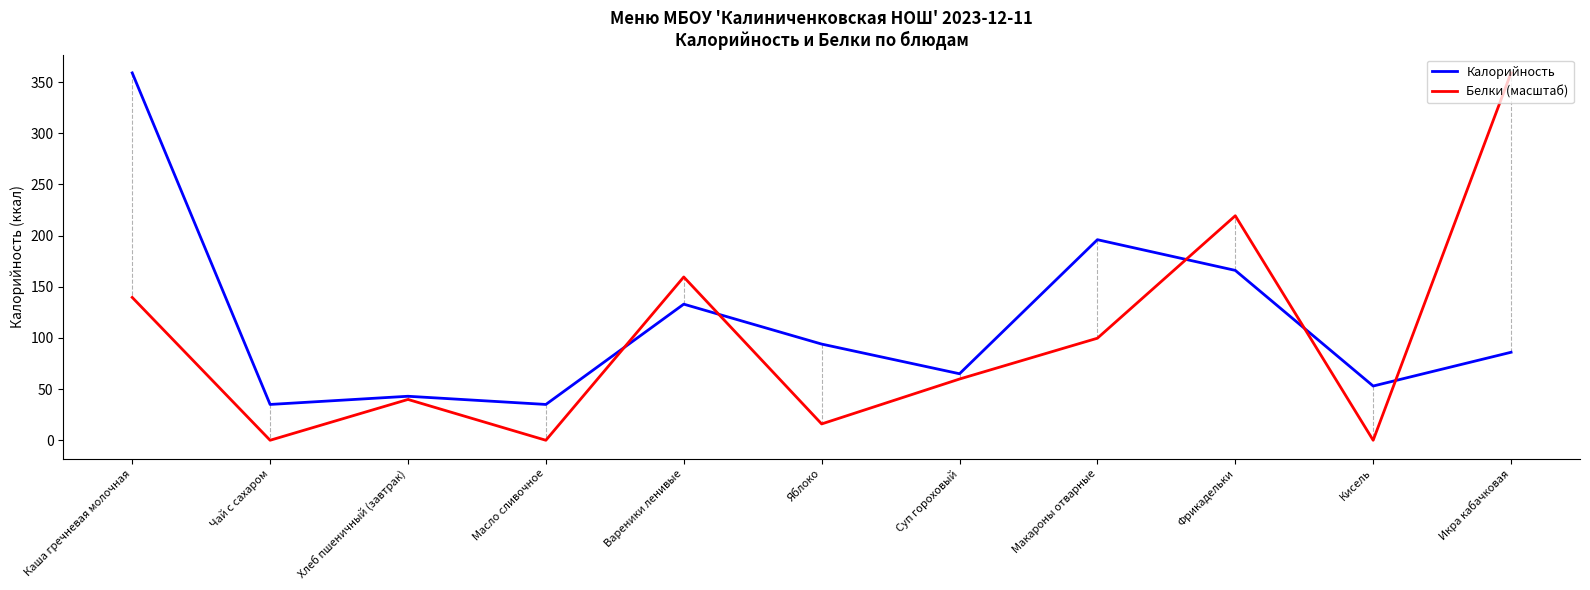

What are all the series names shown in the legend?

Калорийность, Белки (масштаб)